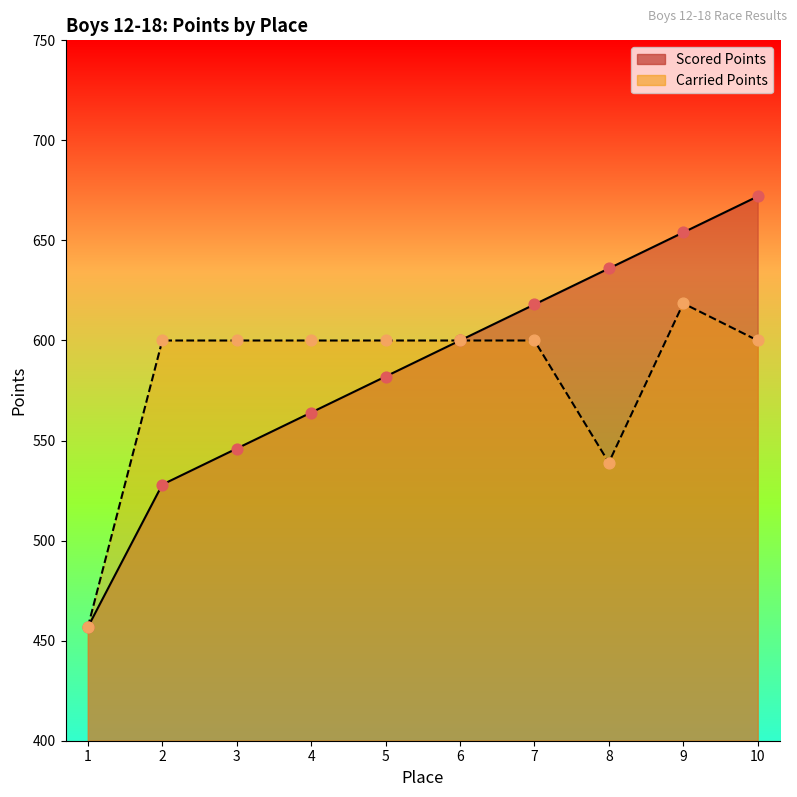

Which series contains the lowest Y value?

Scored Points